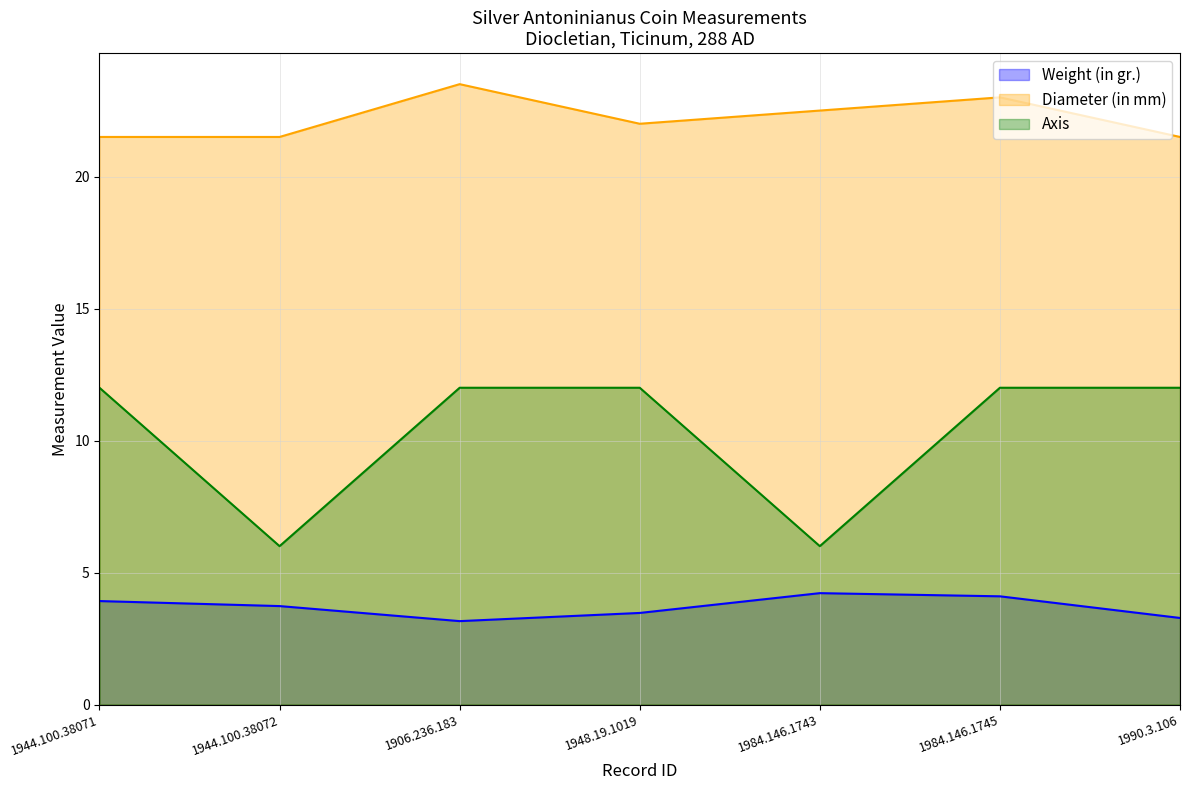

Which category has the lowest value in the Weight (in gr.) series?

1906.236.183